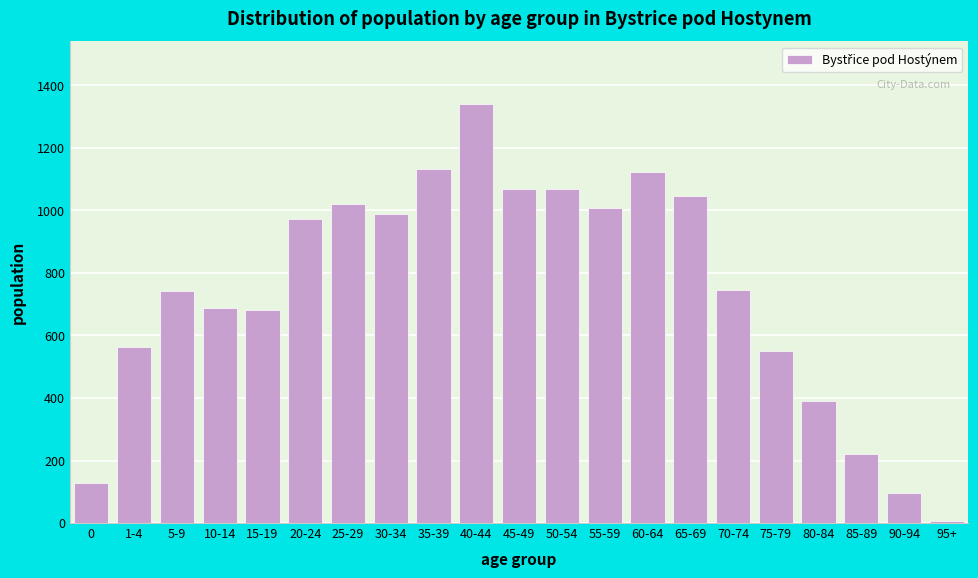

Is it true that the value at 1-4 is 913?

False